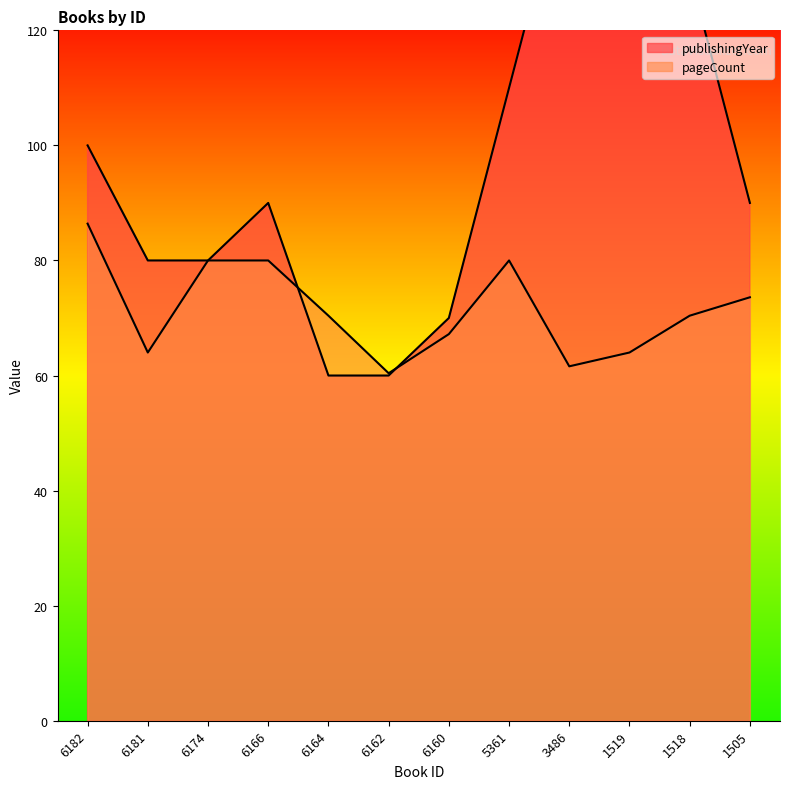

The pageCount series shows 60.4 at 6162. True or false?

True